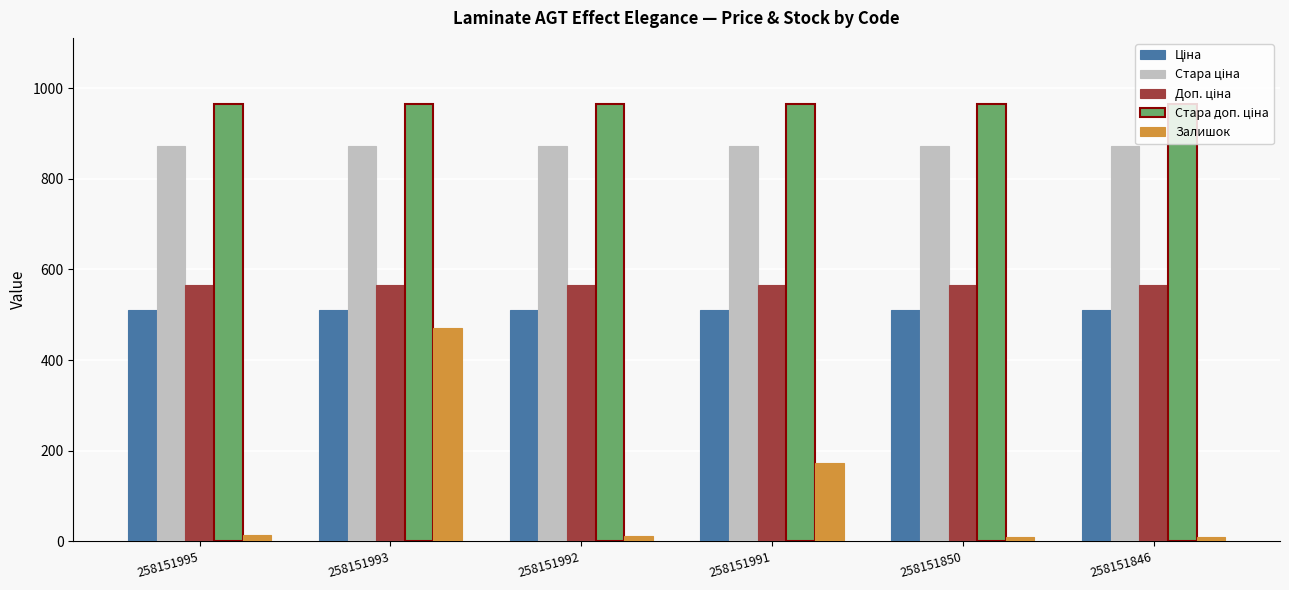

What is the maximum value shown in the chart?

966.1